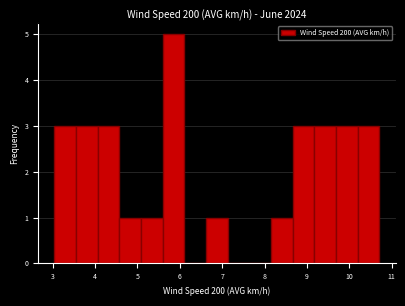

Which range on the x-axis has the tallest bar?

5.6 to 6.1